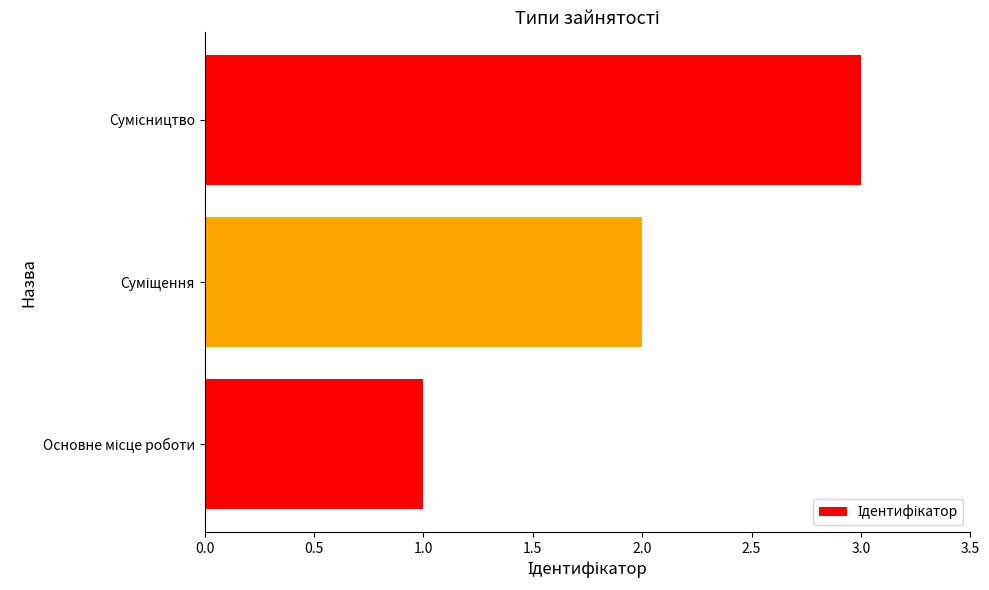

What is the greatest value displayed?

3